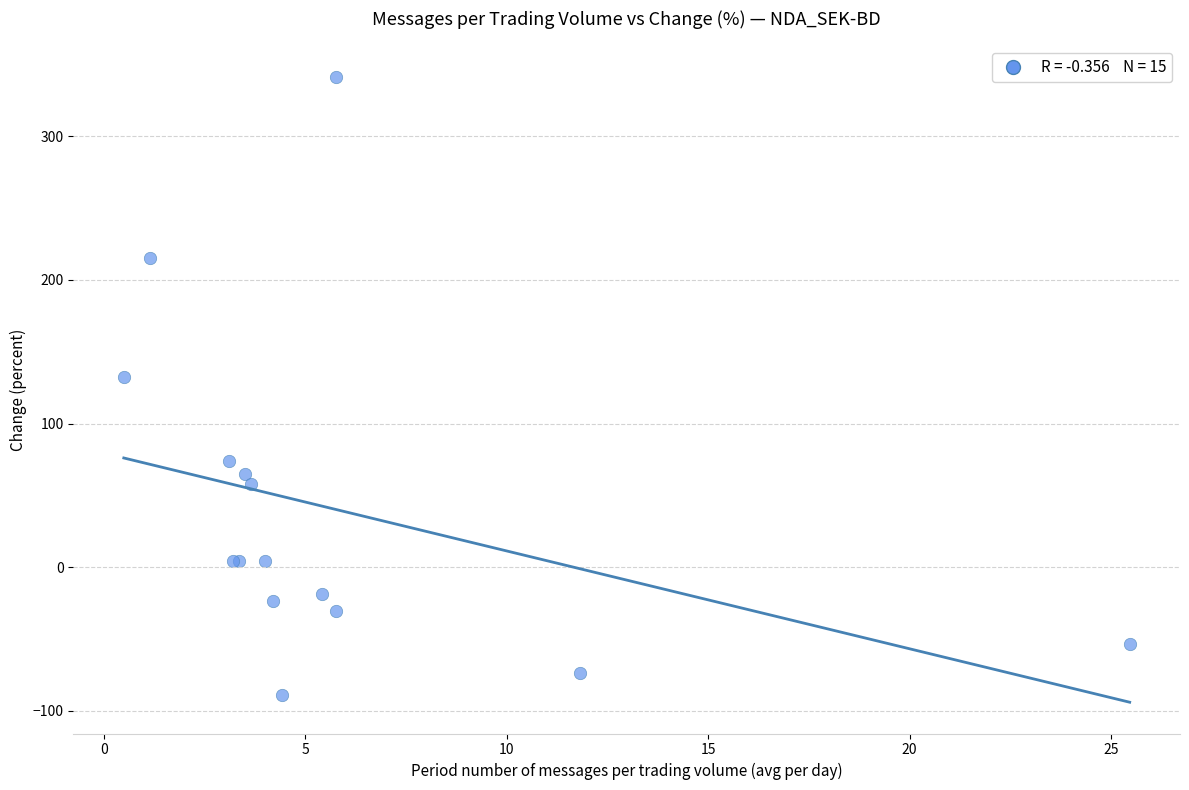

What Y value in the scatter plot is closest to 126?

132.1